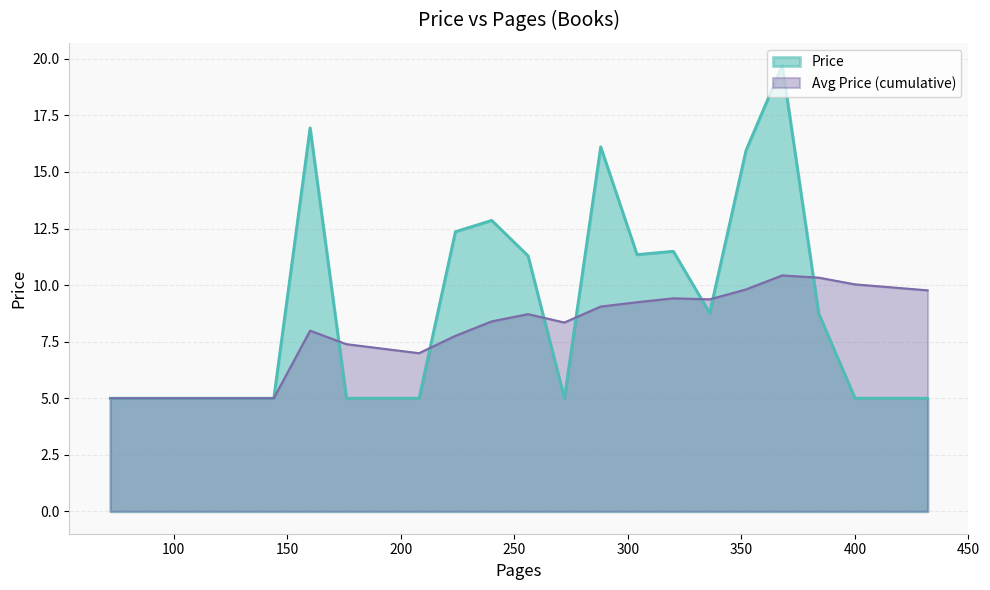

List the series in order of their overall mean, lowest first.

Avg Price (cumulative), Price